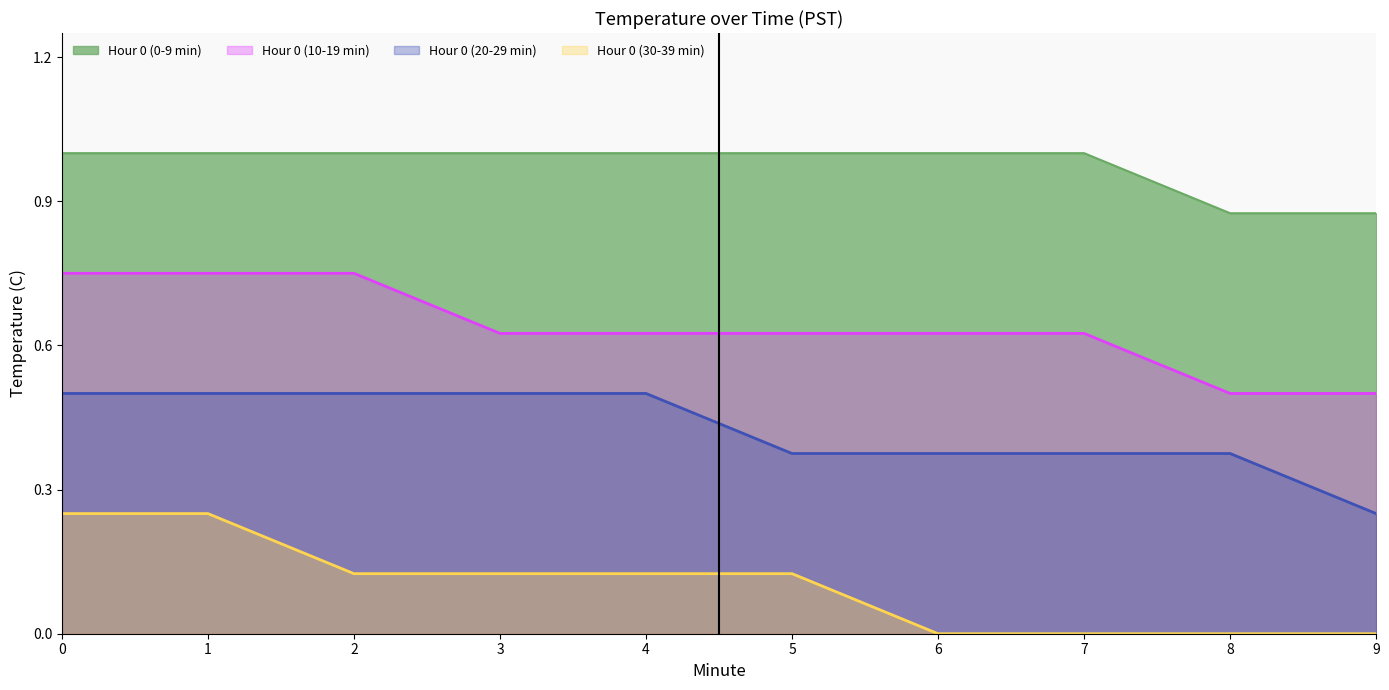

Between 1 and 7, which is larger?

1